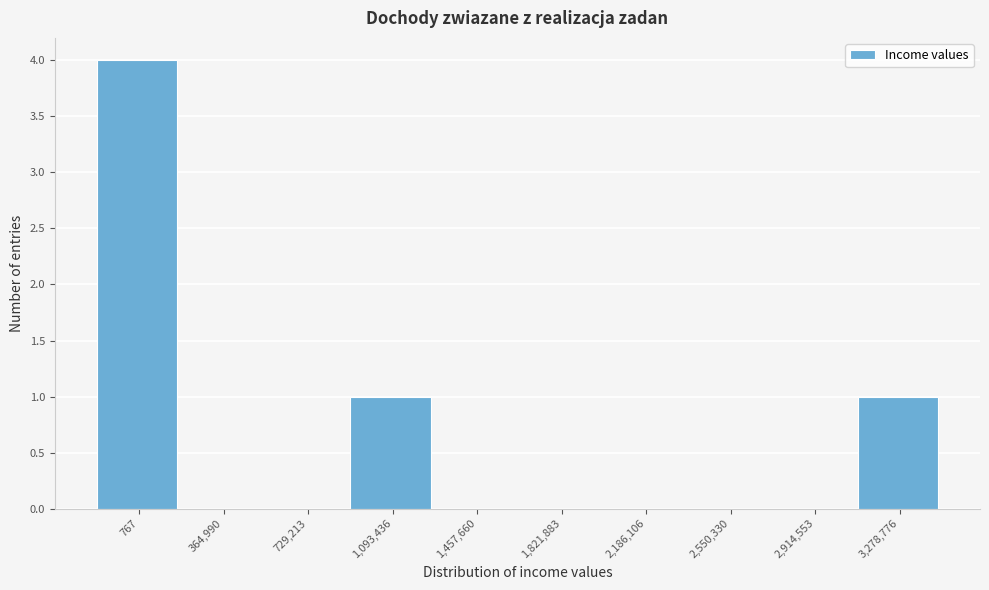

Reading left to right, list all the values displayed in this chart.

767=4	364,990=0	729,213=0	1,093,436=1	1,457,660=0	1,821,883=0	2,186,106=0	2,550,330=0	2,914,553=0	3,278,776=1